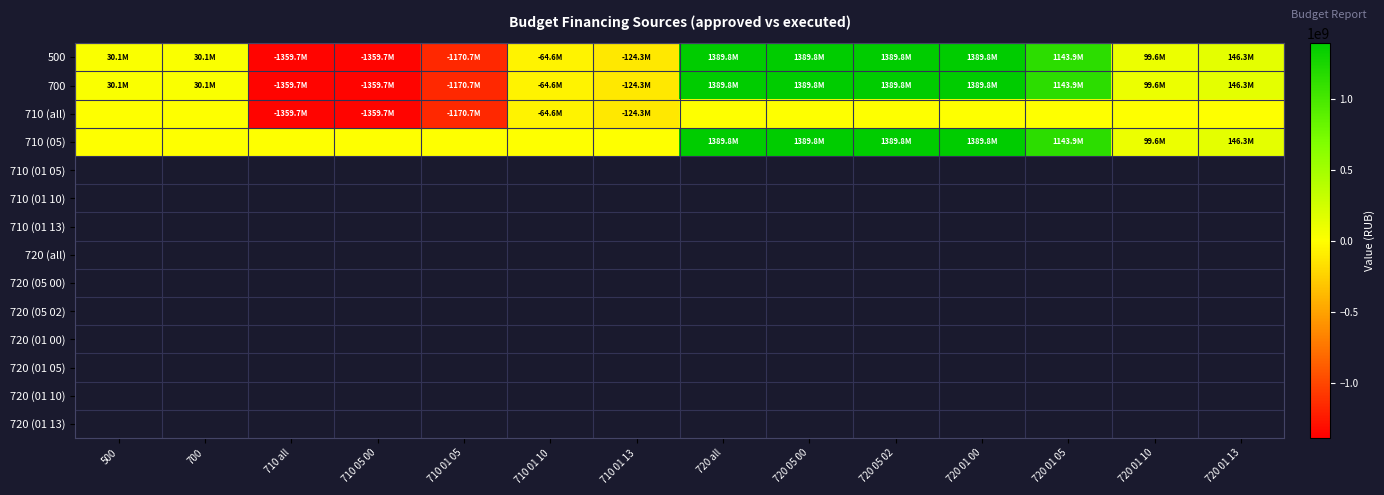

Which category has the highest value across all series?

720 all